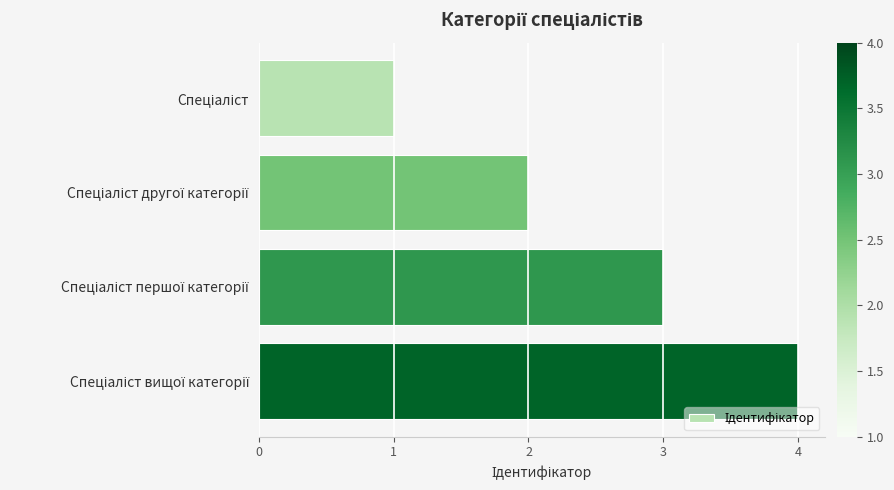

What is the sum of all values?

10